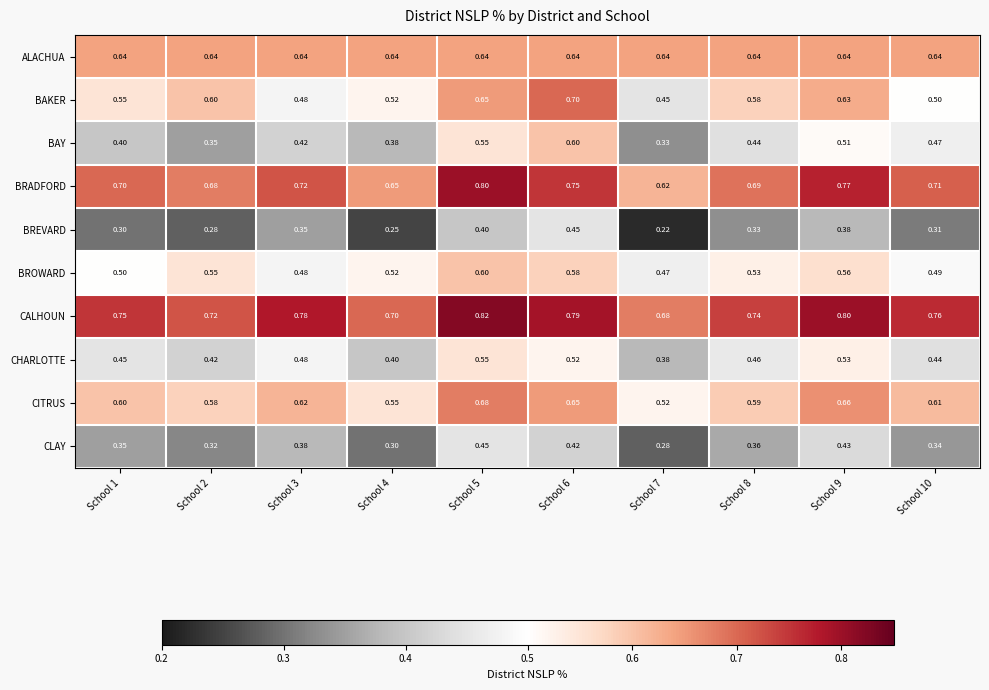

Rank the series at School 6 from lowest to highest value.

CLAY, BREVARD, CHARLOTTE, BROWARD, BAY, ALACHUA, CITRUS, BAKER, BRADFORD, CALHOUN